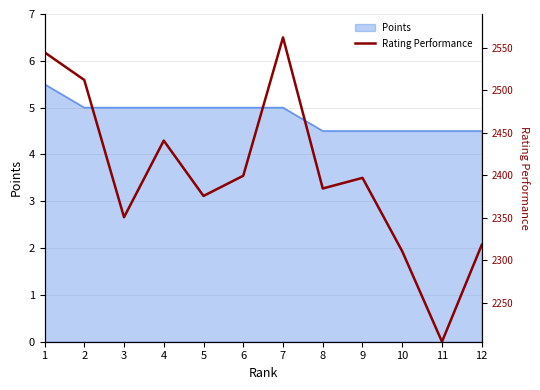

At which category does the chart reach its minimum across all series?

11